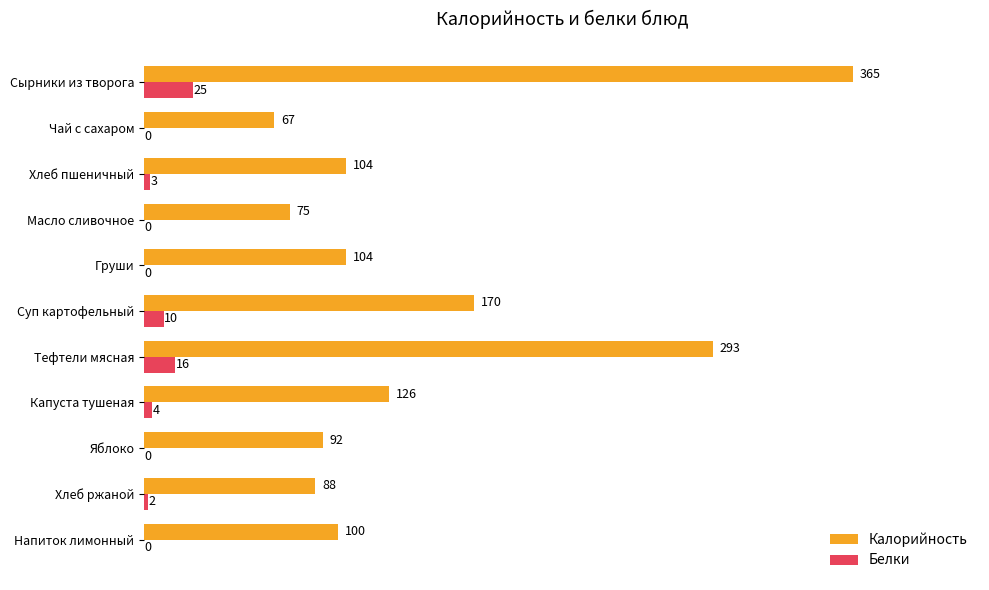

What is the greatest value displayed?

365